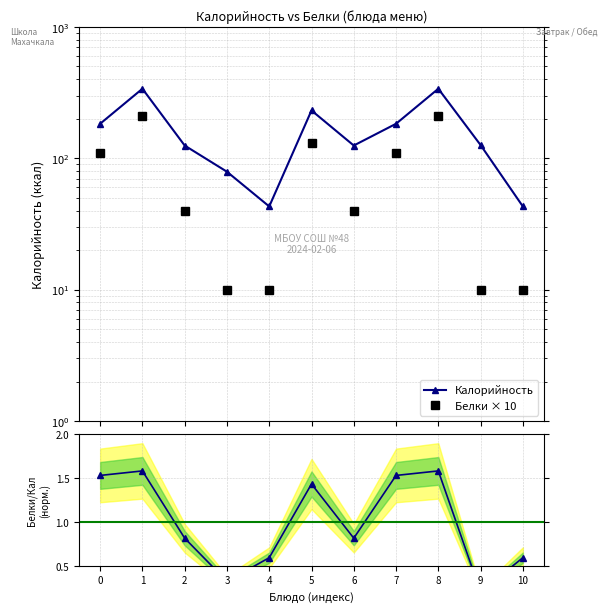

Count the number of data series in this chart.

3